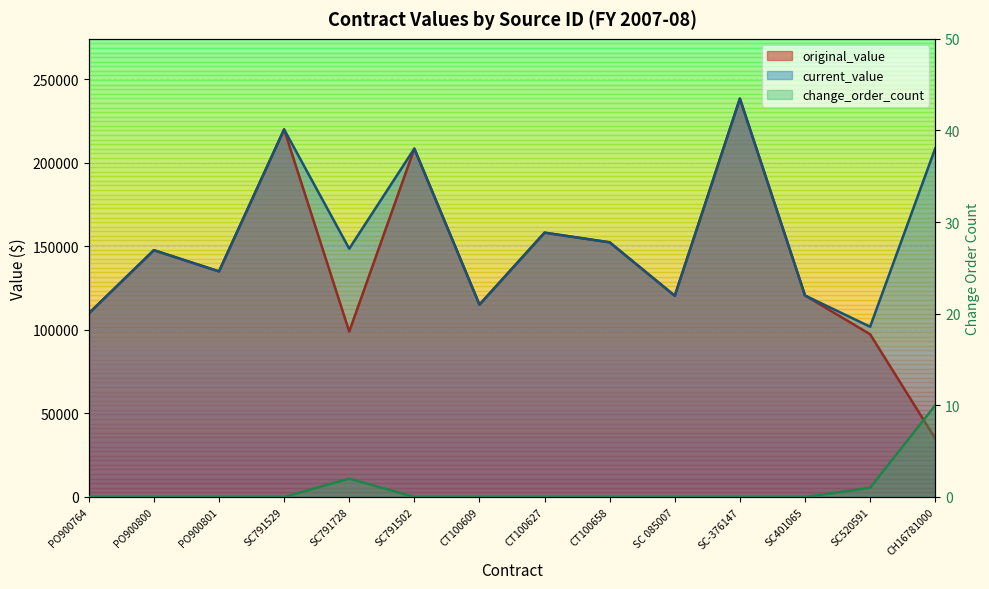

Reading right to left, list all the values displayed in this chart.

original_value: CH16781000=35000.0	SC520591=97400.0	SC401065=120595.6	SC-376147=238438.0	SC 085007=120400.0	CT100658=152400.0	CT100627=158190.4	CT100609=115110.0	SC791502=208500.0	SC791728=99000.0	SC791529=220000.0	PO900801=135000.0	PO900800=147700.0	PO900764=109860.0
current_value: CH16781000=208619.5	SC520591=101900.0	SC401065=120595.6	SC-376147=238438.0	SC 085007=120400.0	CT100658=152400.0	CT100627=158190.4	CT100609=115110.0	SC791502=208500.0	SC791728=148590.0	SC791529=220000.0	PO900801=135000.0	PO900800=147700.0	PO900764=109860.0
change_order_count: CH16781000=10.0	SC520591=1.0	SC401065=0.0	SC-376147=0.0	SC 085007=0.0	CT100658=0.0	CT100627=0.0	CT100609=0.0	SC791502=0.0	SC791728=2.0	SC791529=0.0	PO900801=0.0	PO900800=0.0	PO900764=0.0